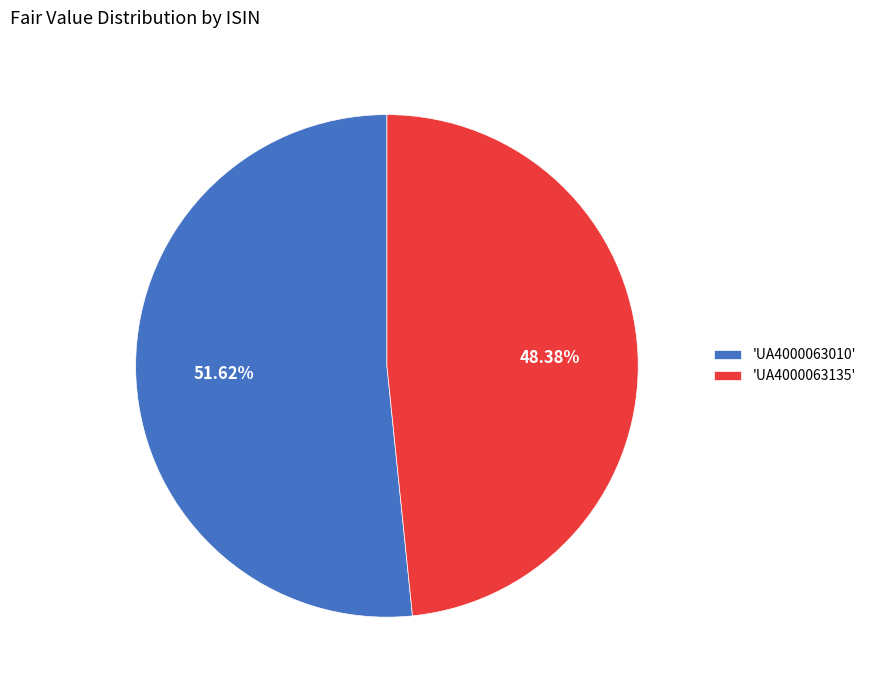

Which slice represents more than half of the pie?

'UA4000063010'